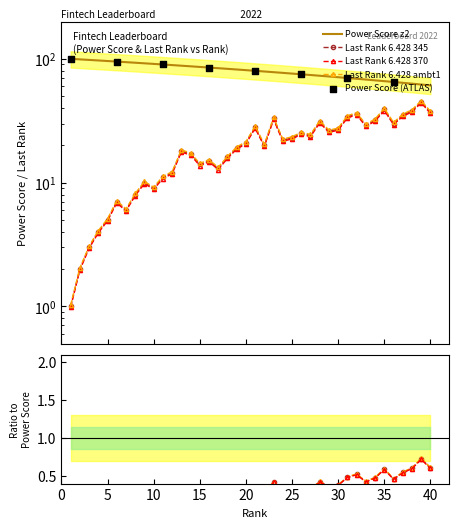

At how many categories does at least one series exceed 8?

40